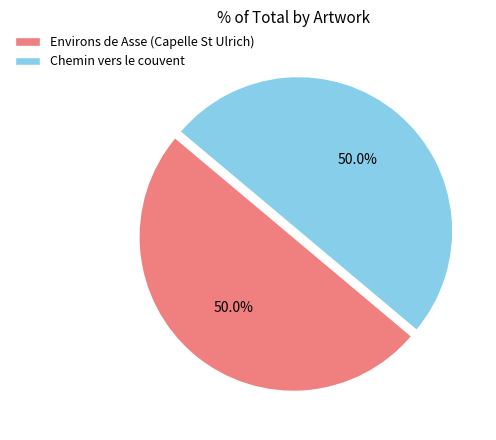

Is it true that Chemin vers le couvent is 50% of the pie?

True